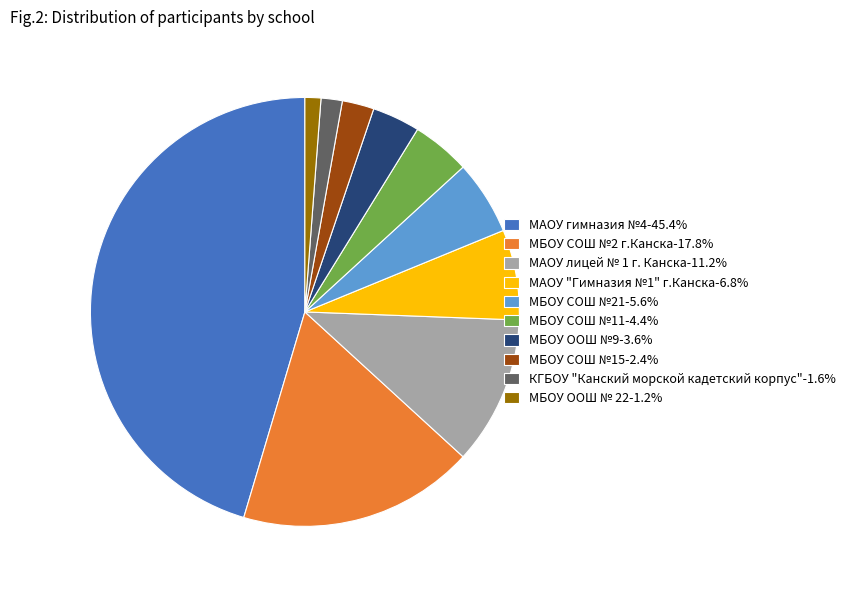

Is the sum of МБОУ ООШ № 22-1.2% and МАОУ "Гимназия №1" г.Канска-6.8% greater than half?

No